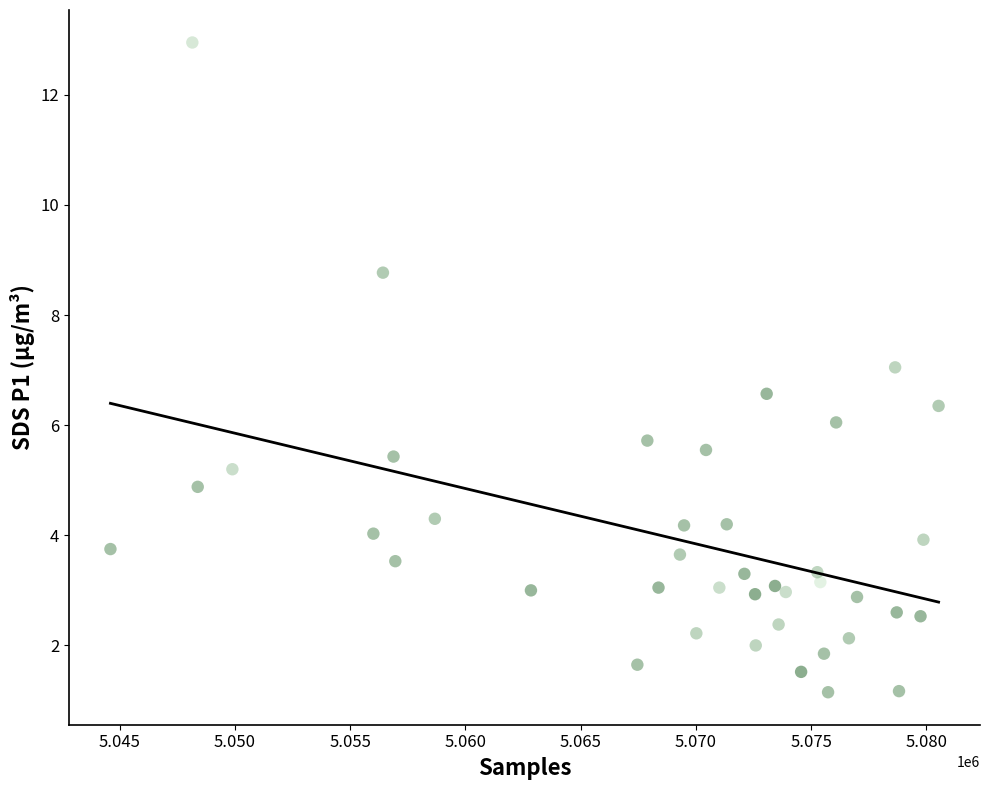

What is the range of Y values (max minus min)?

11.8